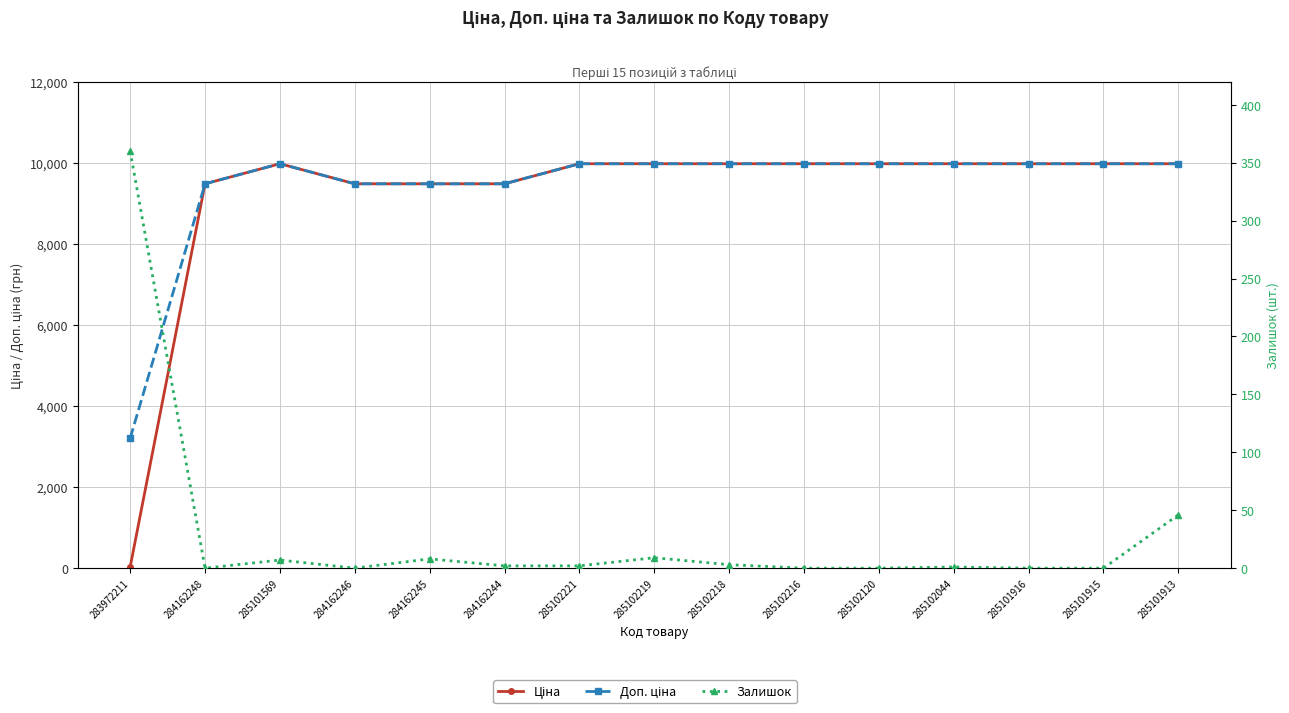

True or false: Ціна and Залишок cross at least once.

True